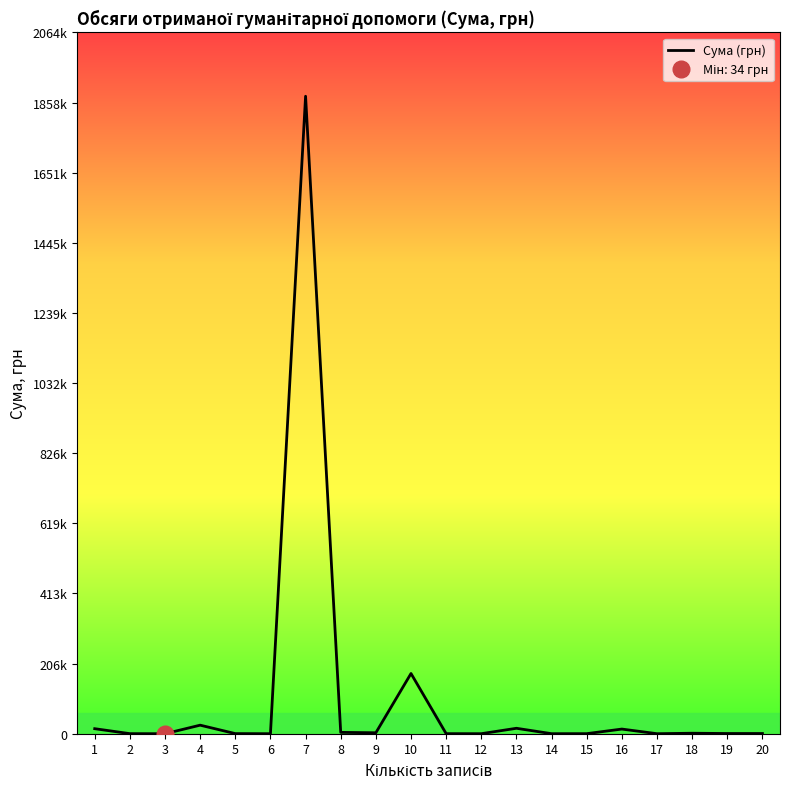

How many values are below 610?

10